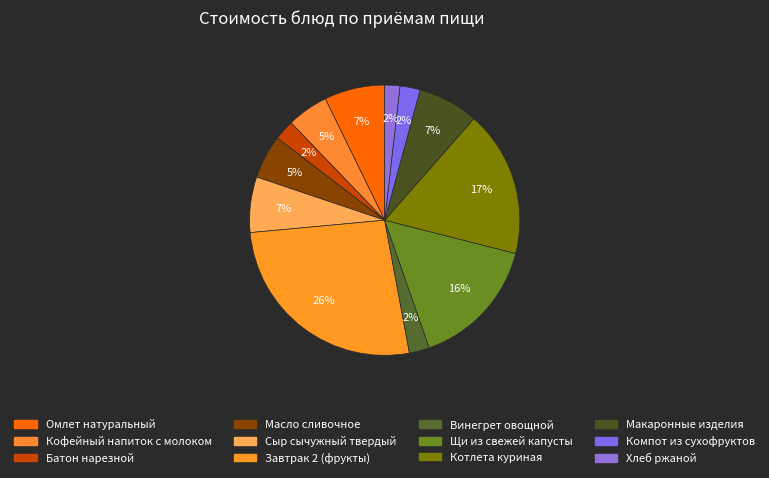

Count the number of slices in the pie.

12